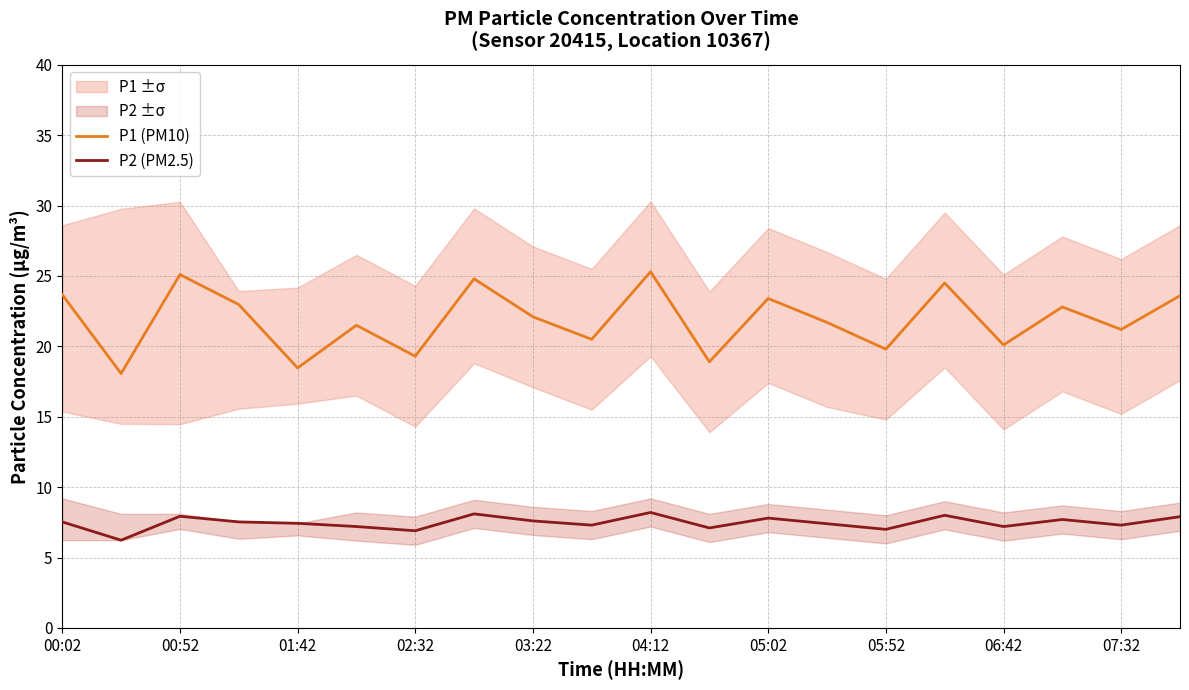

The value of P2 (PM2.5) at 06:42 is 12.4. True or false?

False